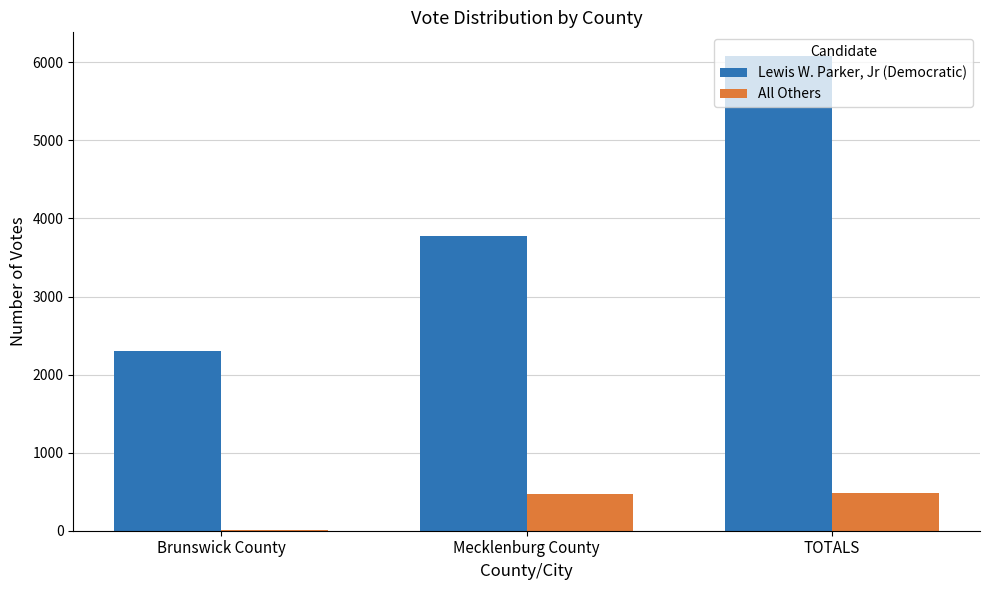

Which label corresponds to the largest value in the chart?

TOTALS